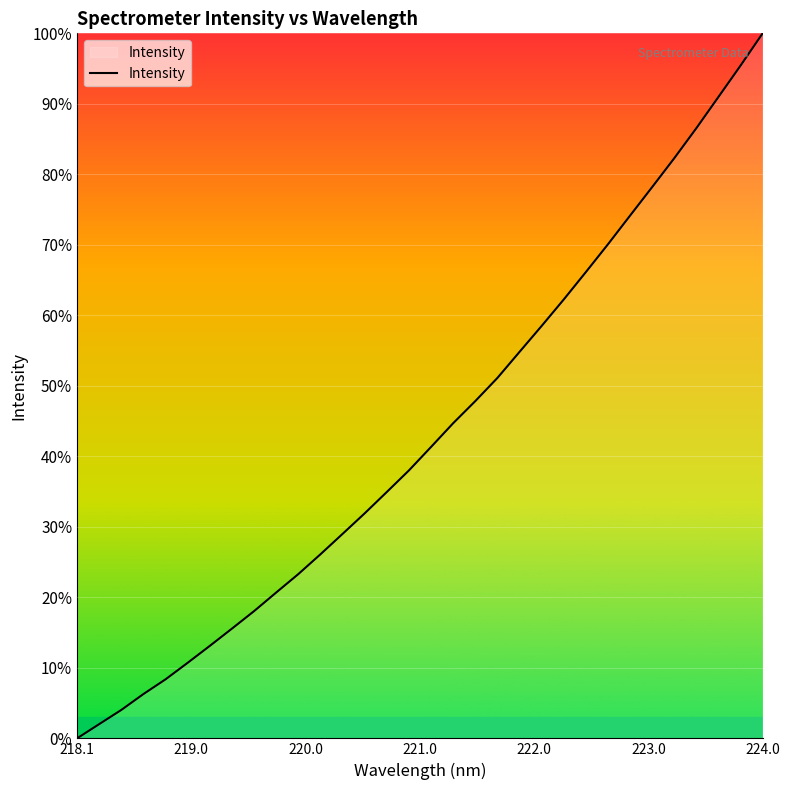

Is this an area chart (filled region under the line)?

Yes